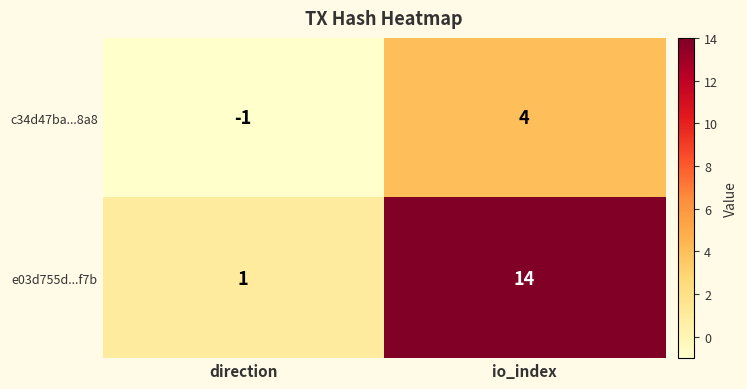

Which series has the widest spread of values?

e03d755d...f7b